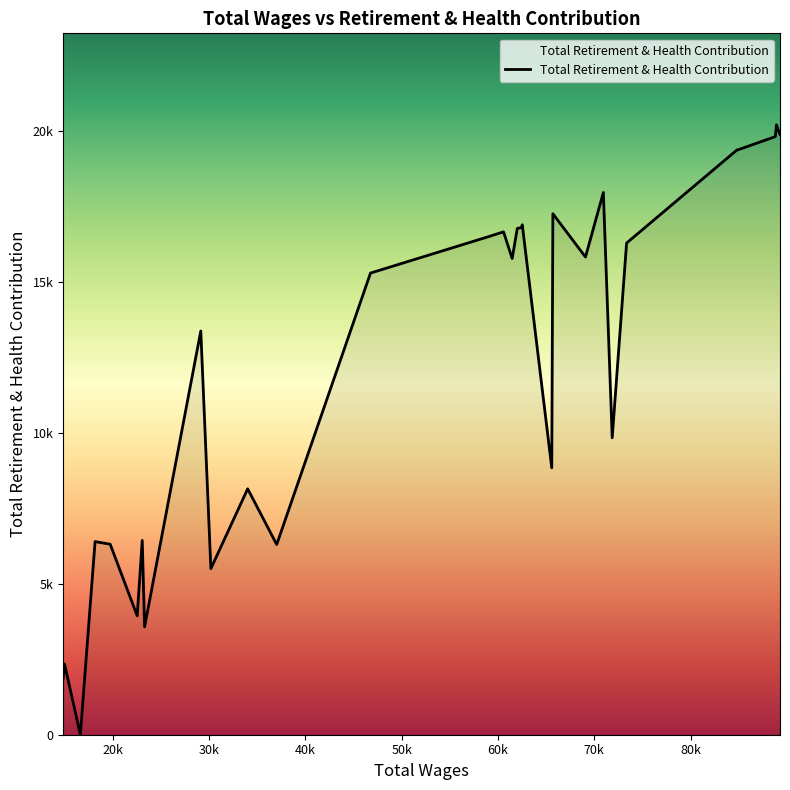

Does the chart display data point markers on the line(s)?

No